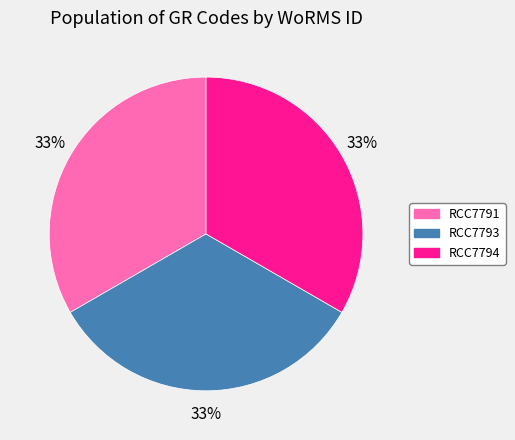

True or false: RCC7791 accounts for 26% of the total.

False